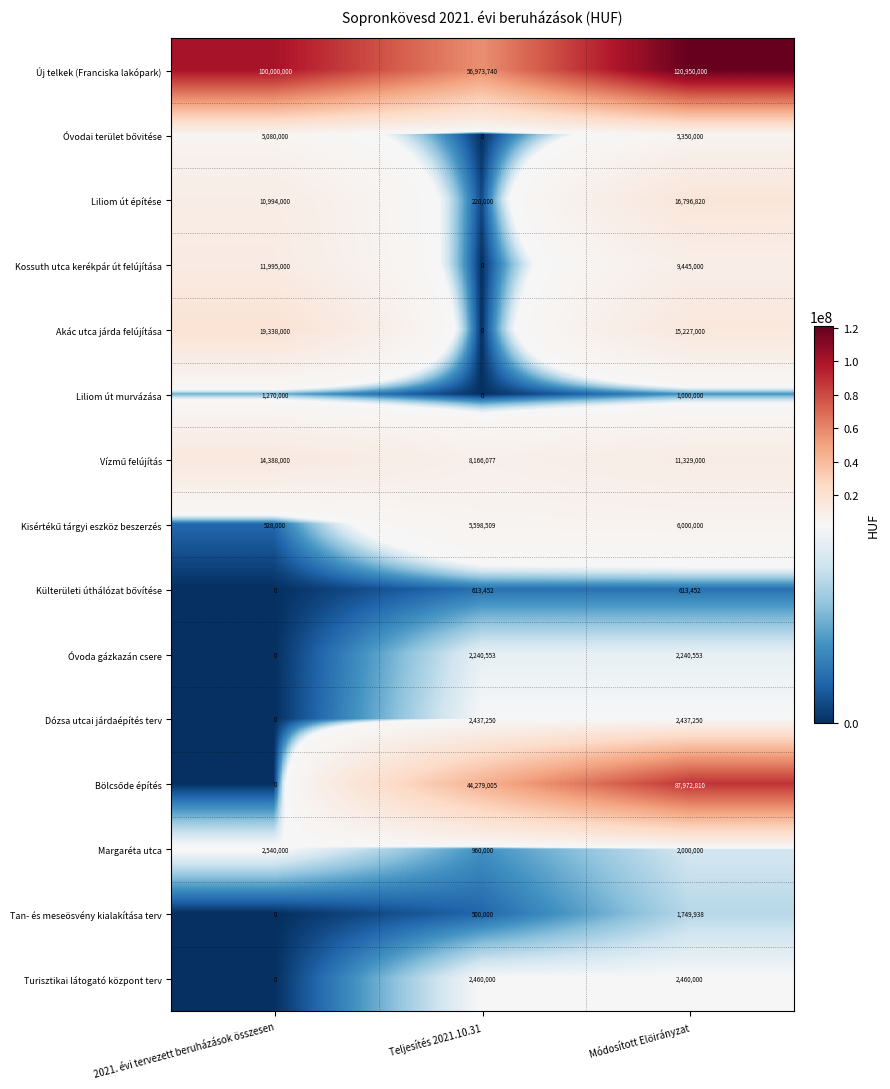

The value of Akác utca járda felújítása at Teljesítés 2021.10.31 is -8270918. True or false?

False